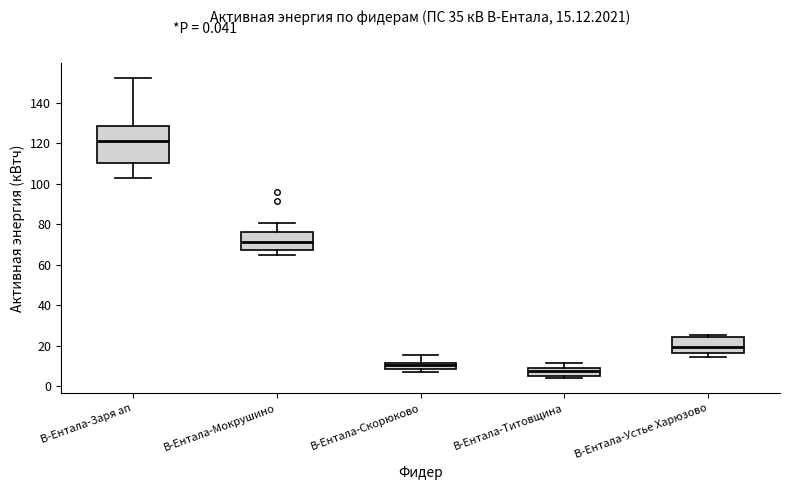

Comparing the boxes themselves (not the whiskers), which one is the tallest?

В-Ентала-Заря ап